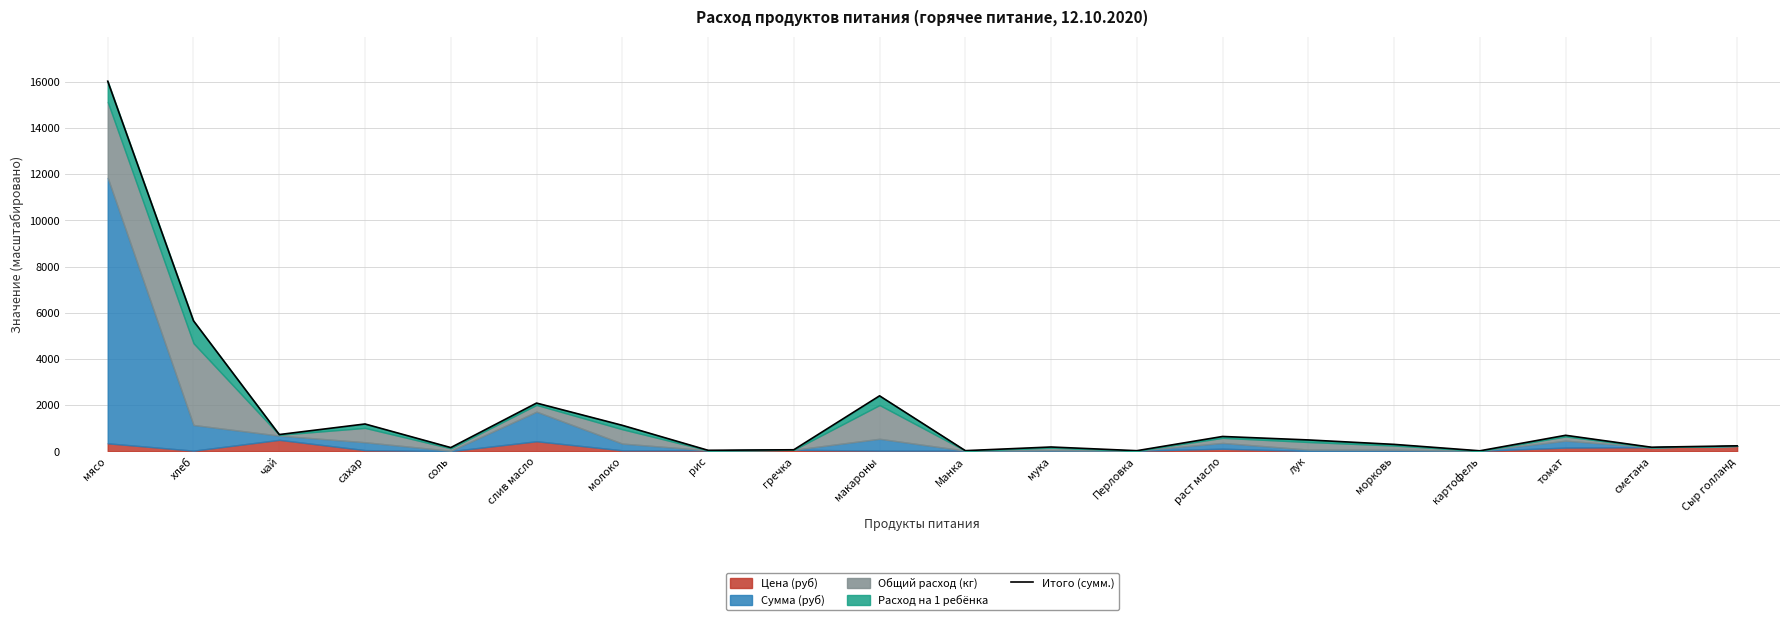

Reading left to right, what are all the values shown in this chart?

16032.5	5654.7	729.0	1186.8	164.6	2092.4	1129.1	47.0	70.0	2406.0	32.0	189.8	30.0	645.9	495.6	303.1	25.0	696.6	180.0	240.0